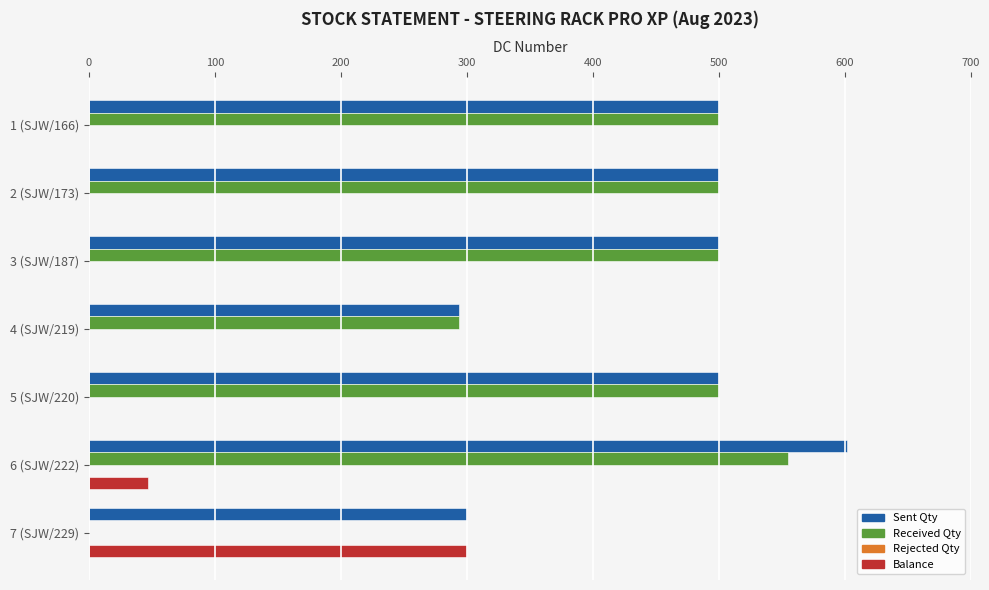

Is the value of Balance at 1 (SJW/166) greater than the value of Sent Qty at 7 (SJW/229)?

No